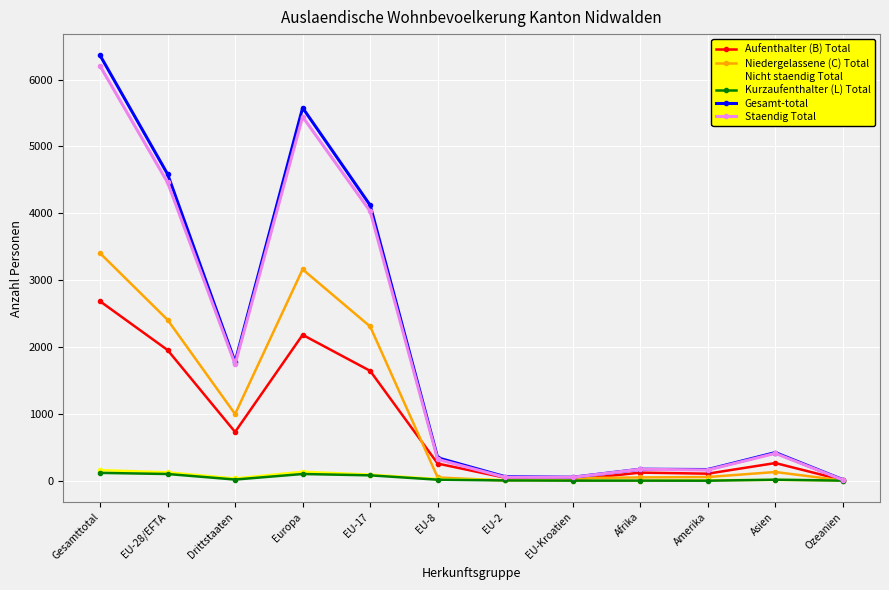

True or false: Kurzaufenthalter (L) Total has more than 1 points higher than both neighbors.

True